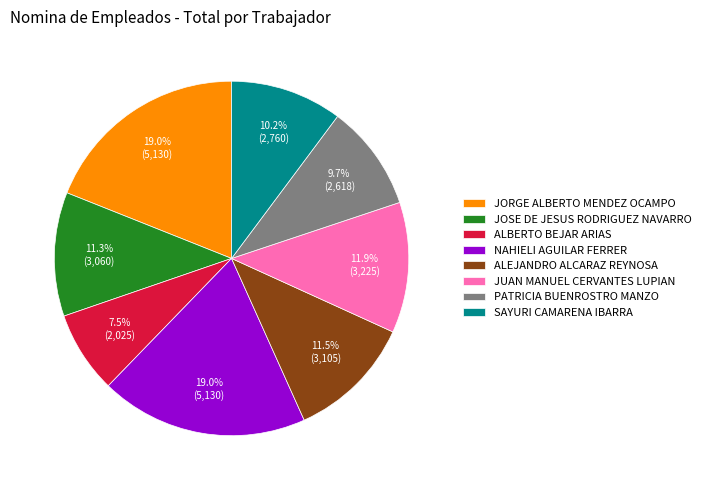

Between PATRICIA BUENROSTRO MANZO and JORGE ALBERTO MENDEZ OCAMPO, which is larger?

JORGE ALBERTO MENDEZ OCAMPO